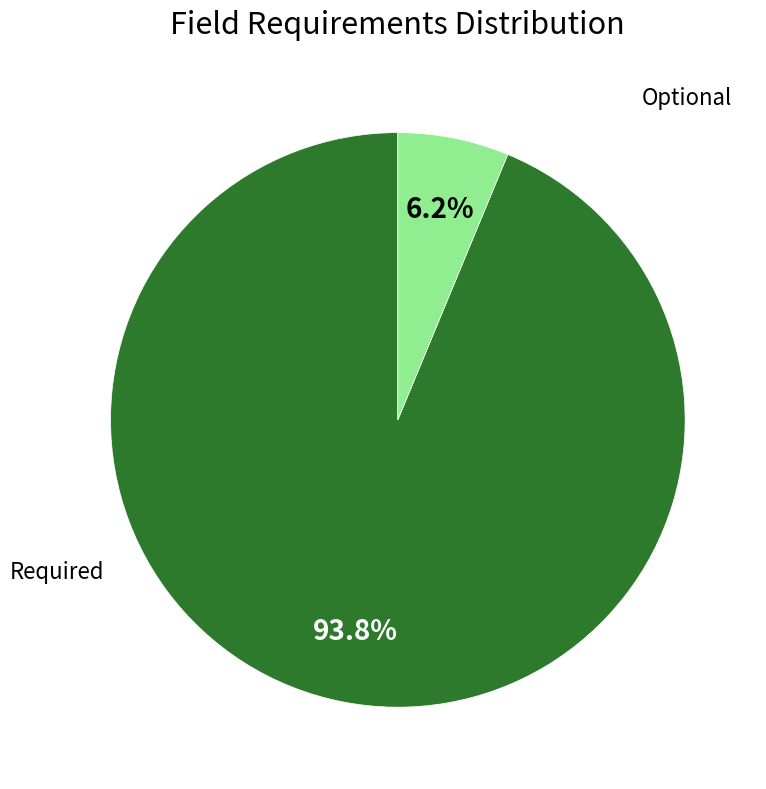

Is there any slice that represents more than half of the pie?

Yes